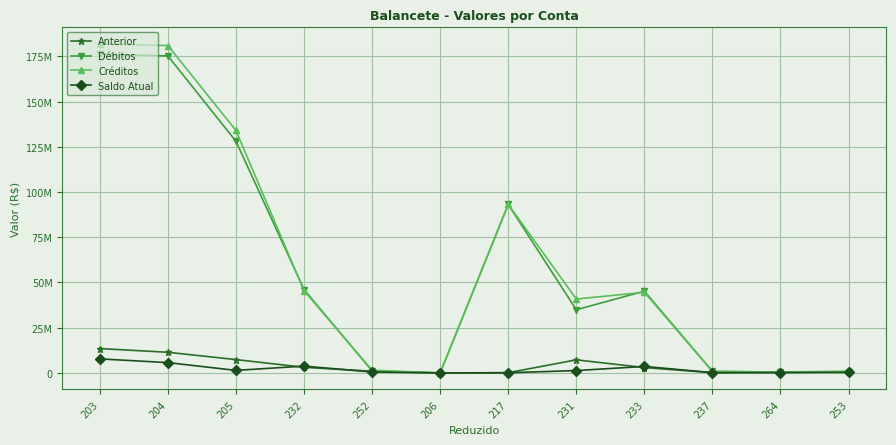

What are all the series names shown in the legend?

Anterior, Débitos, Créditos, Saldo Atual